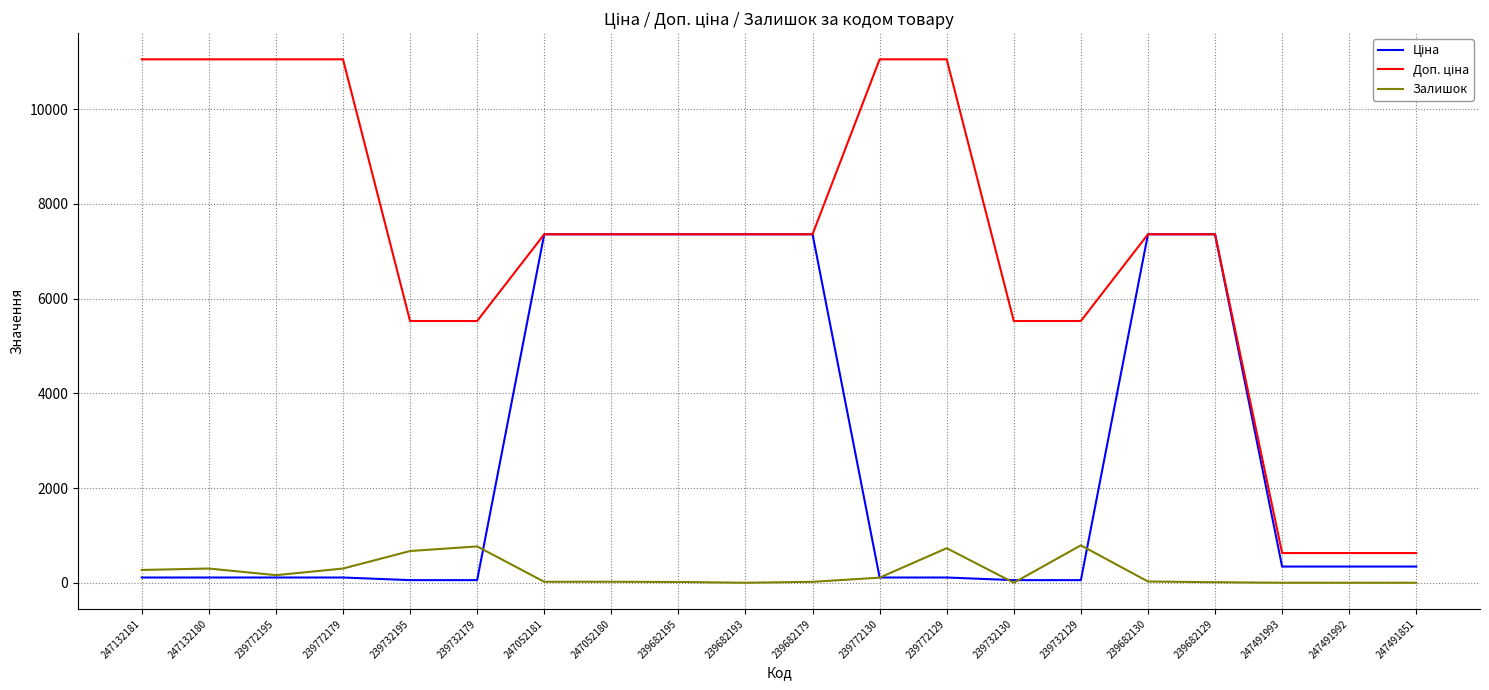

Is it true that Залишок equals 461.0 at 239682193?

False